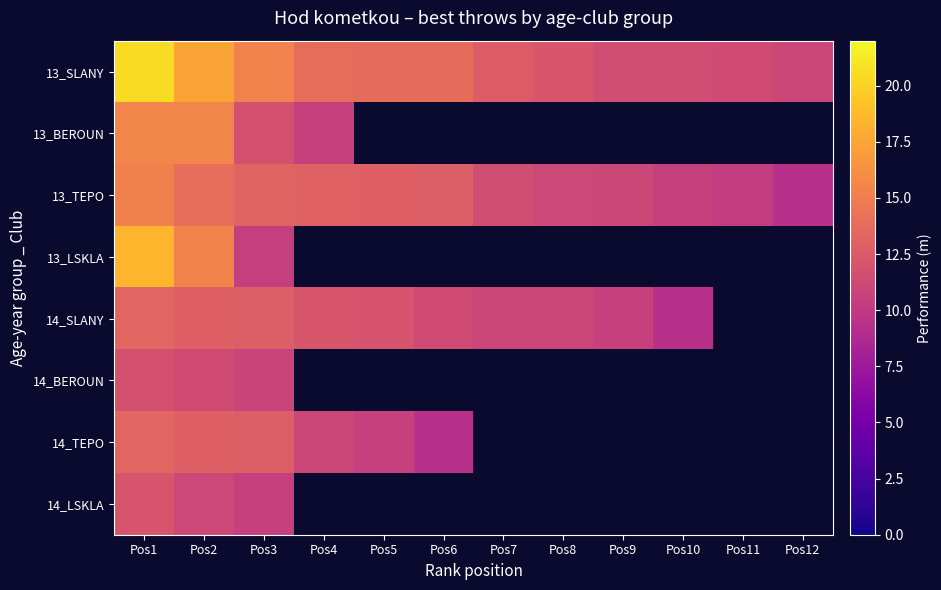

At which category is the sum across all series the highest?

Pos1